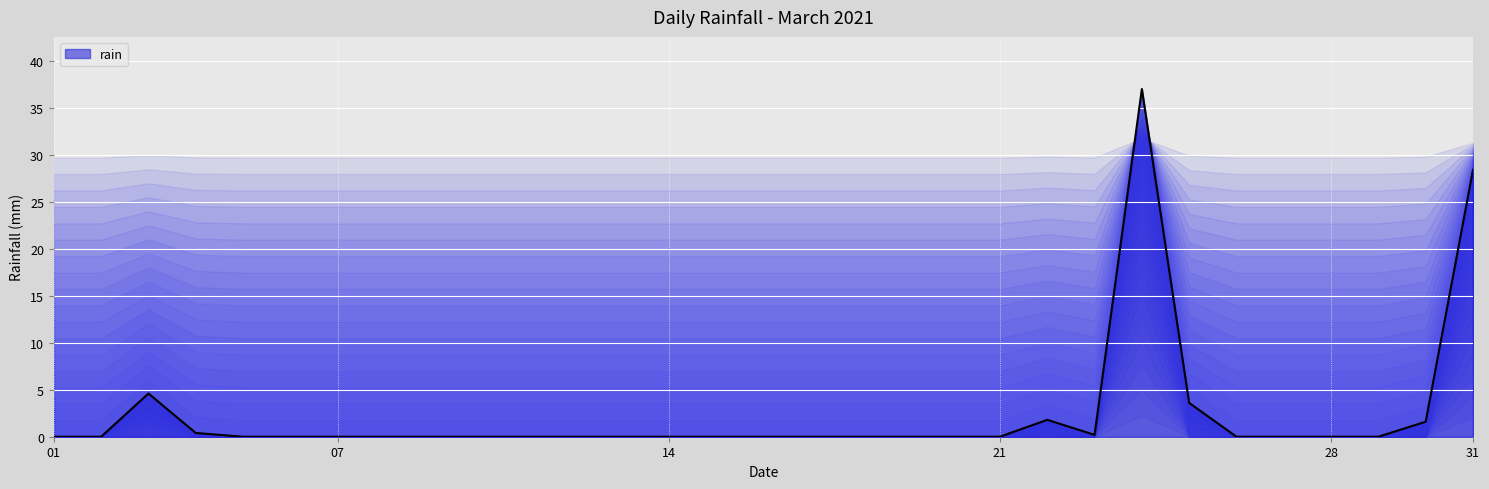

What is the difference between the maximum and minimum values?

37.0